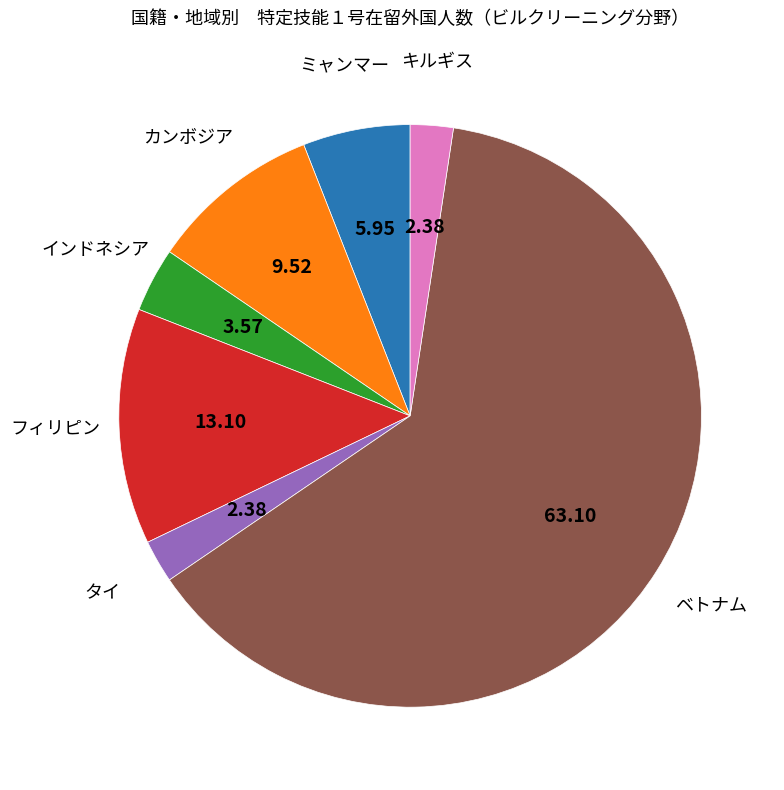

Do タイ and インドネシア together represent more than half of the pie?

No